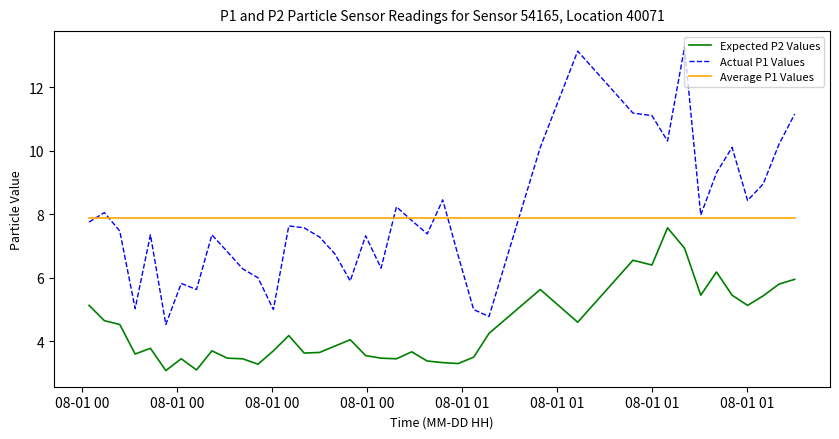

True or false: Expected P2 Values and Average P1 Values intersect in this chart.

False